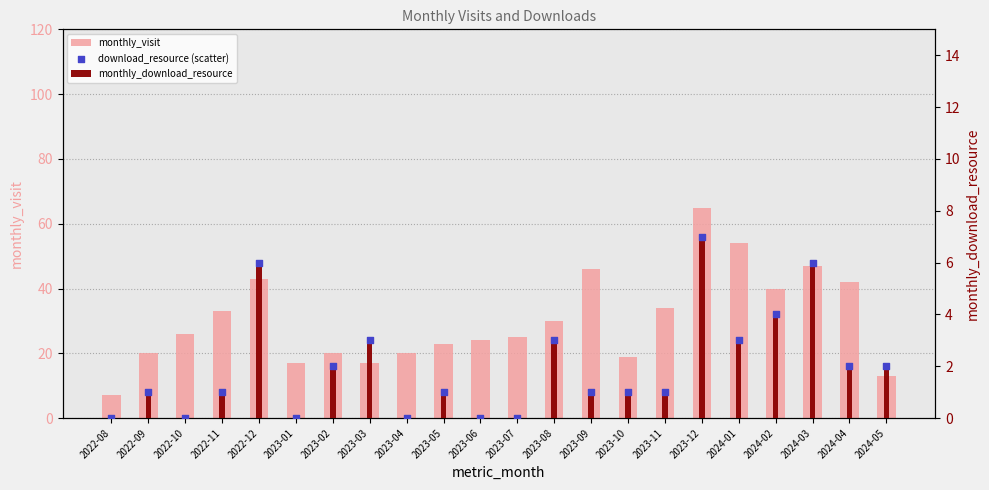

Which series has the largest total across all categories?

monthly_visit